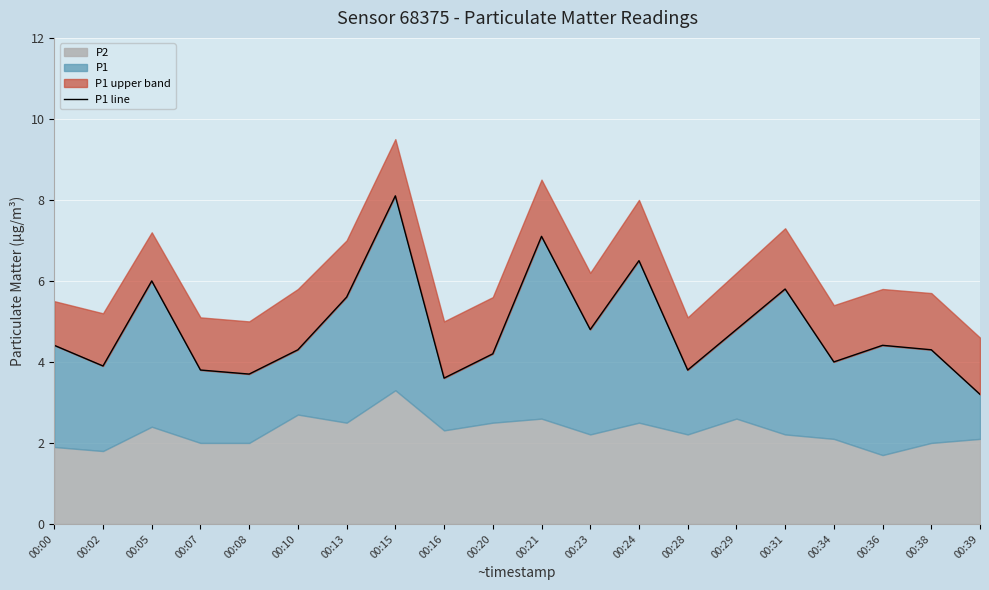

Which has a higher value, 00:29 or 00:39?

00:29